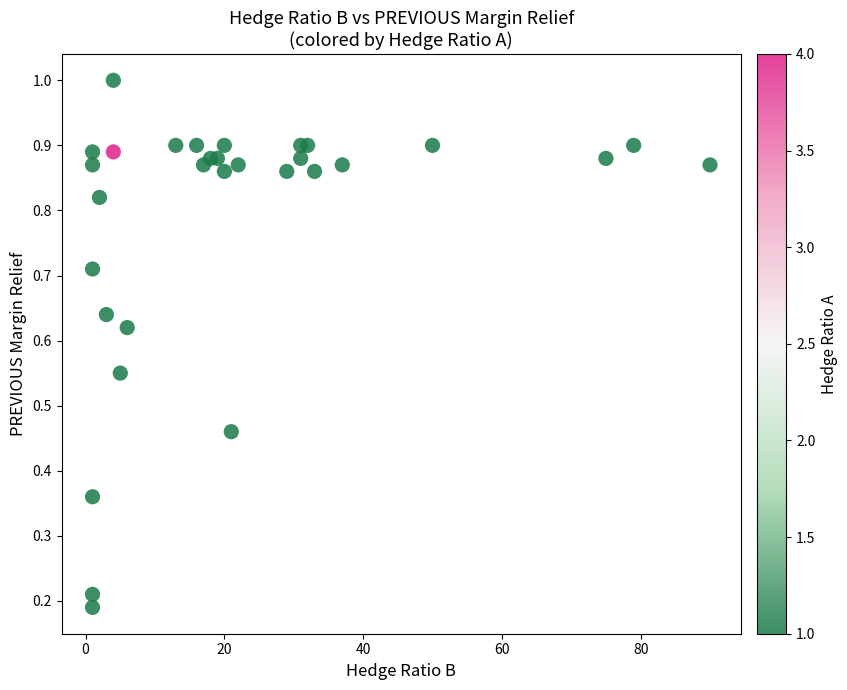

What is the range of X values (max minus min)?

89.0